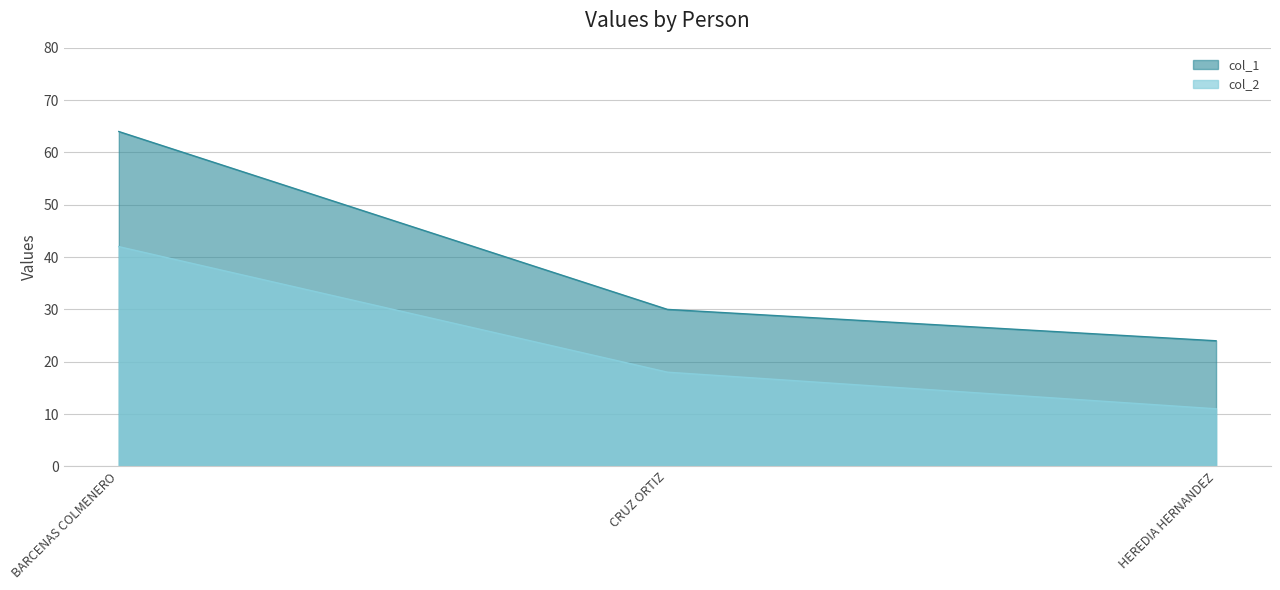

At which label is col_2 closest to 26?

CRUZ ORTIZ